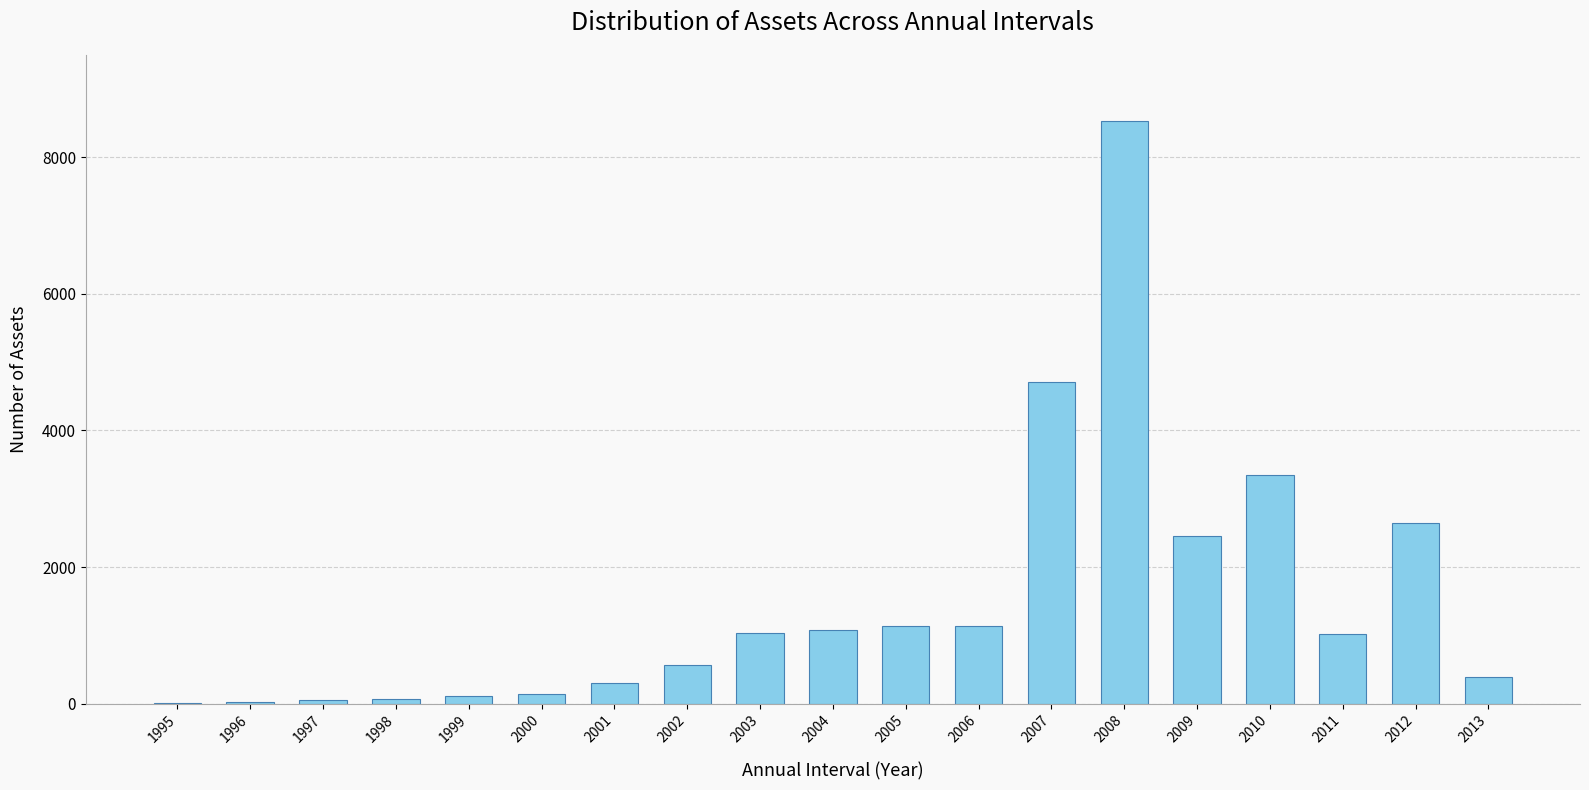

The chart shows a value of 1075 at 2004. True or false?

True